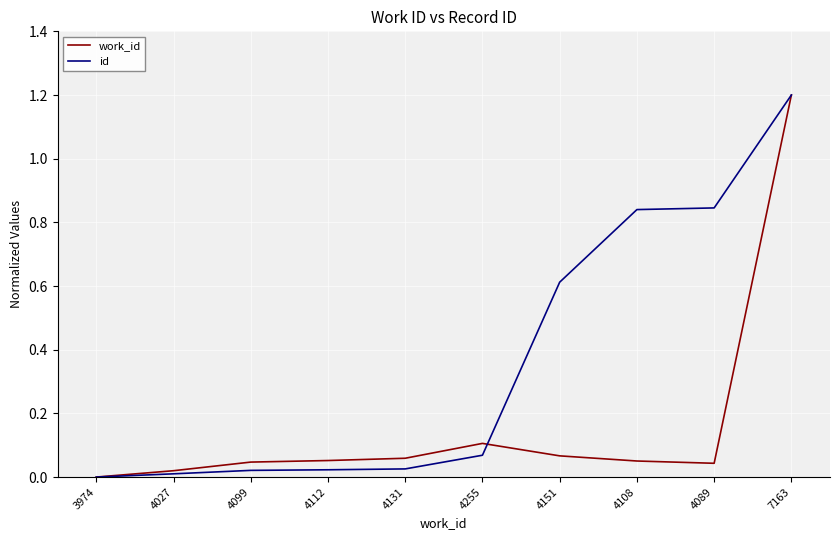

At which category is the sum across all series the highest?

7163